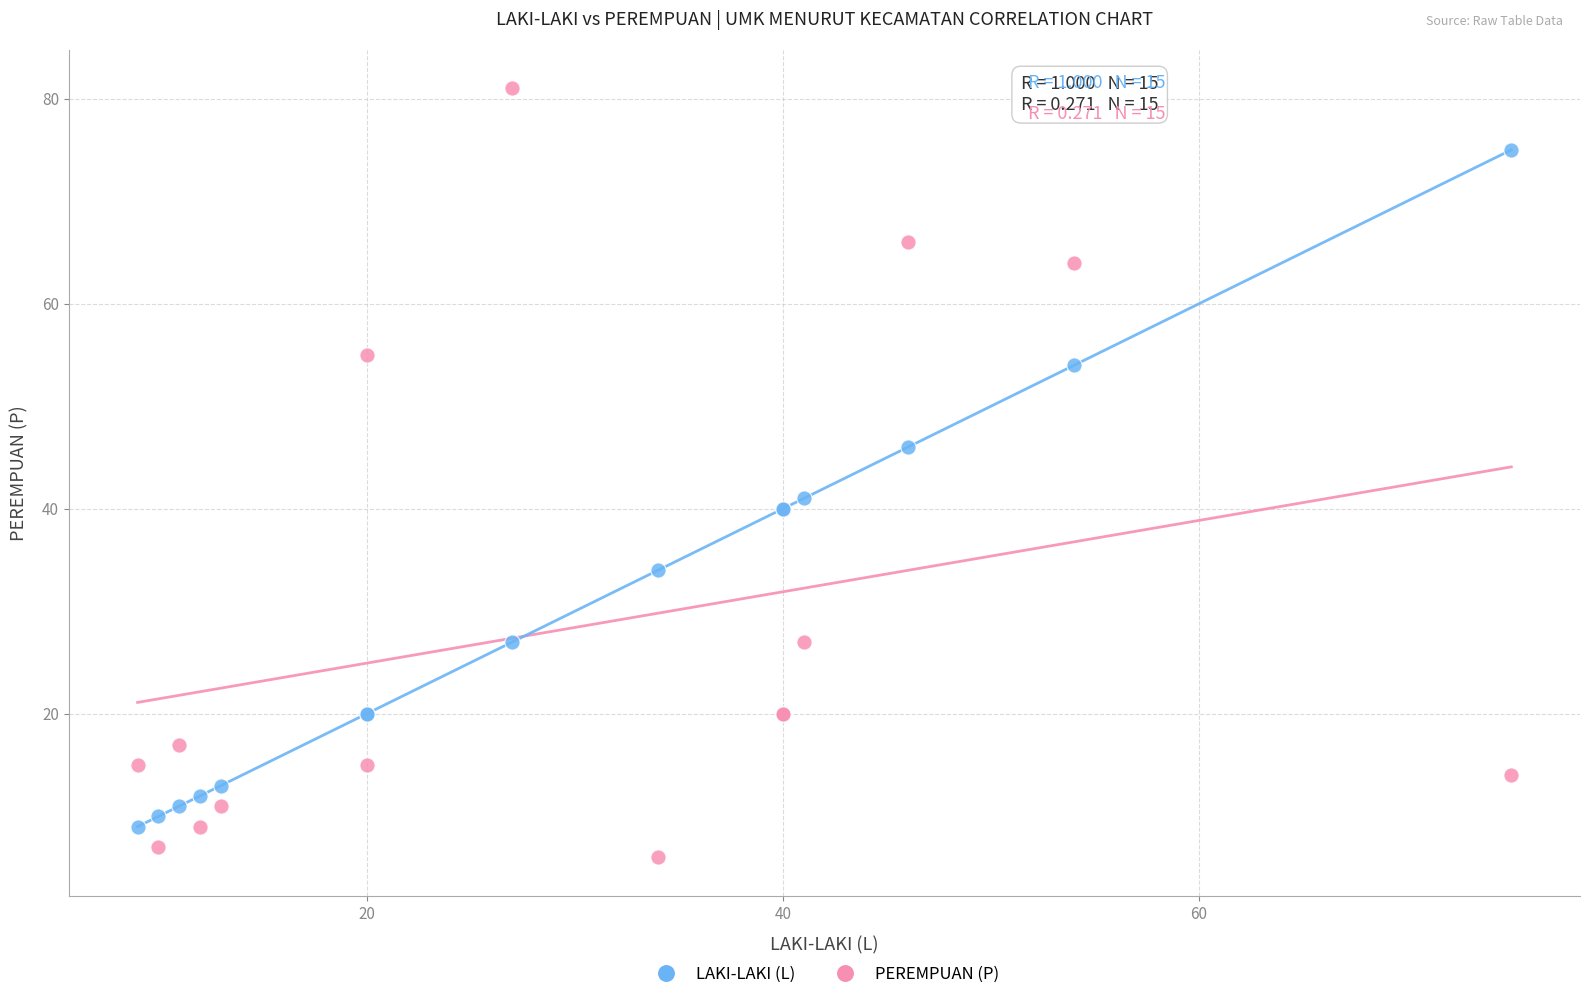

Which series has the widest spread of Y values?

PEREMPUAN (P)